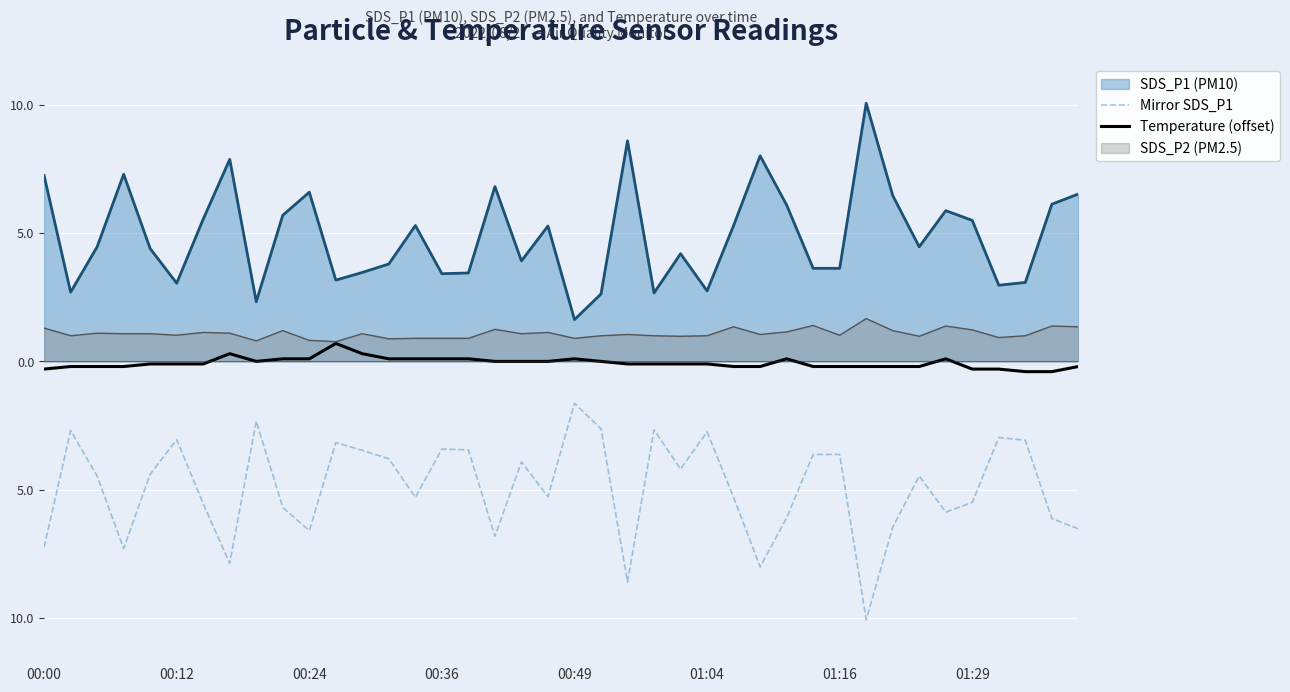

What is the highest value of the Mirror SDS_P1 series?

-1.6